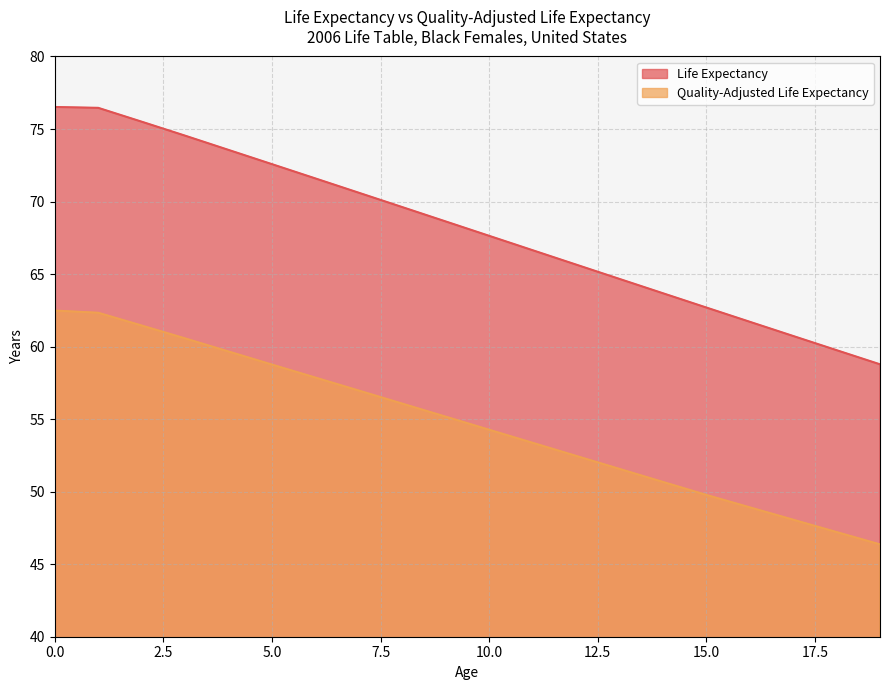

What is the difference between the second highest and minimum values in the Life Expectancy series?

17.7